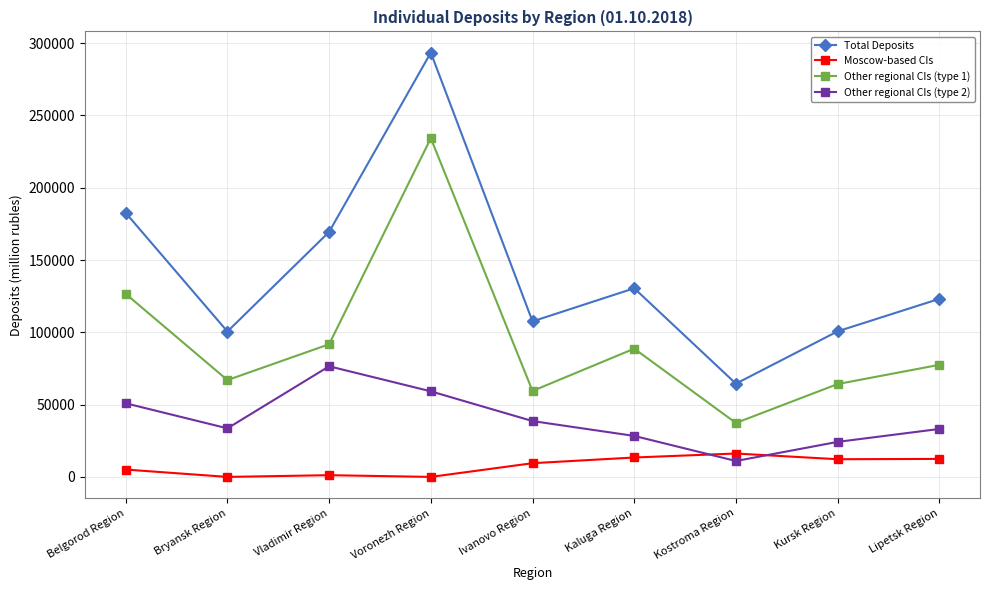

True or false: Other regional CIs (type 1) and Other regional CIs (type 2) intersect in this chart.

False